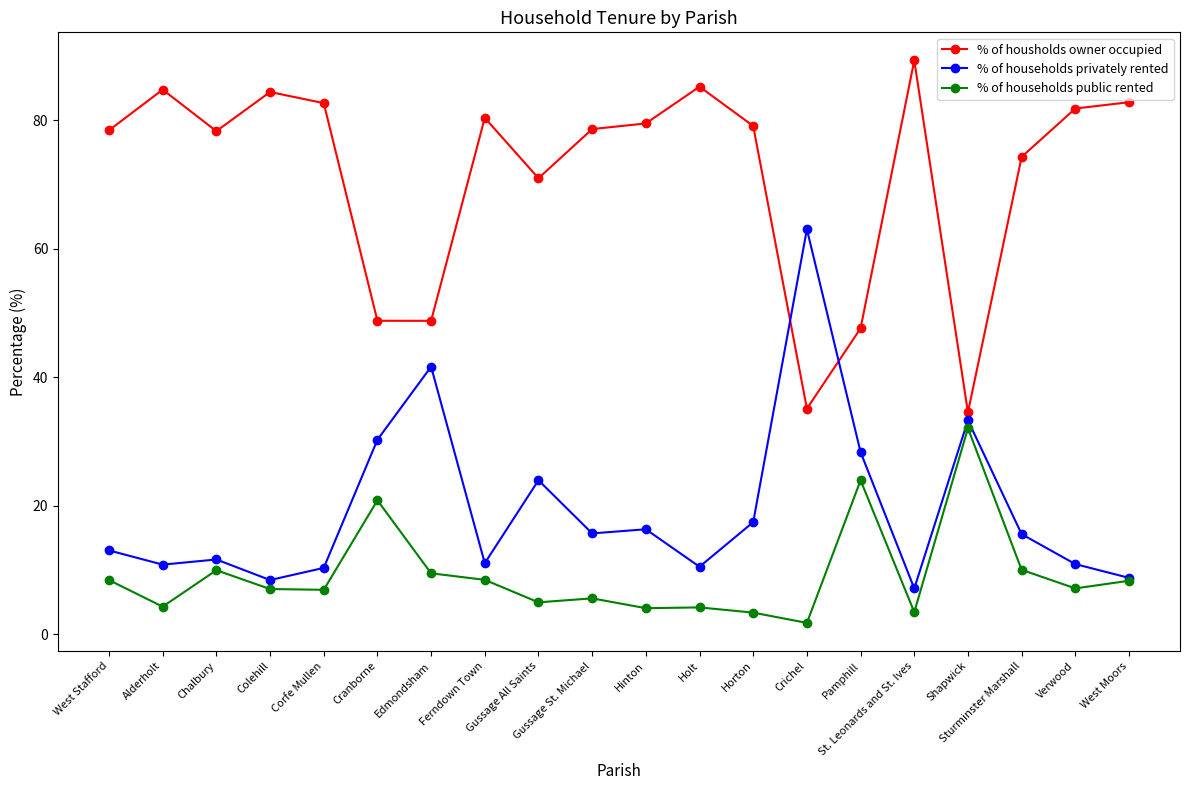

What is the difference between the highest and lowest values at Shapwick?

2.5